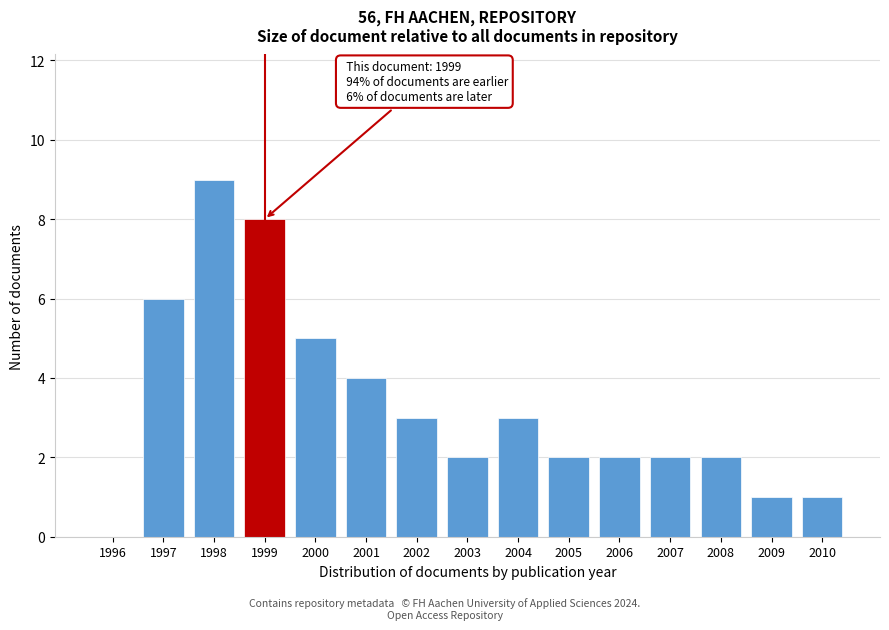

Reading left to right, list all the values displayed in this chart.

1996=0	1997=6	1998=9	1999=8	2000=5	2001=4	2002=3	2003=2	2004=3	2005=2	2006=2	2007=2	2008=2	2009=1	2010=1